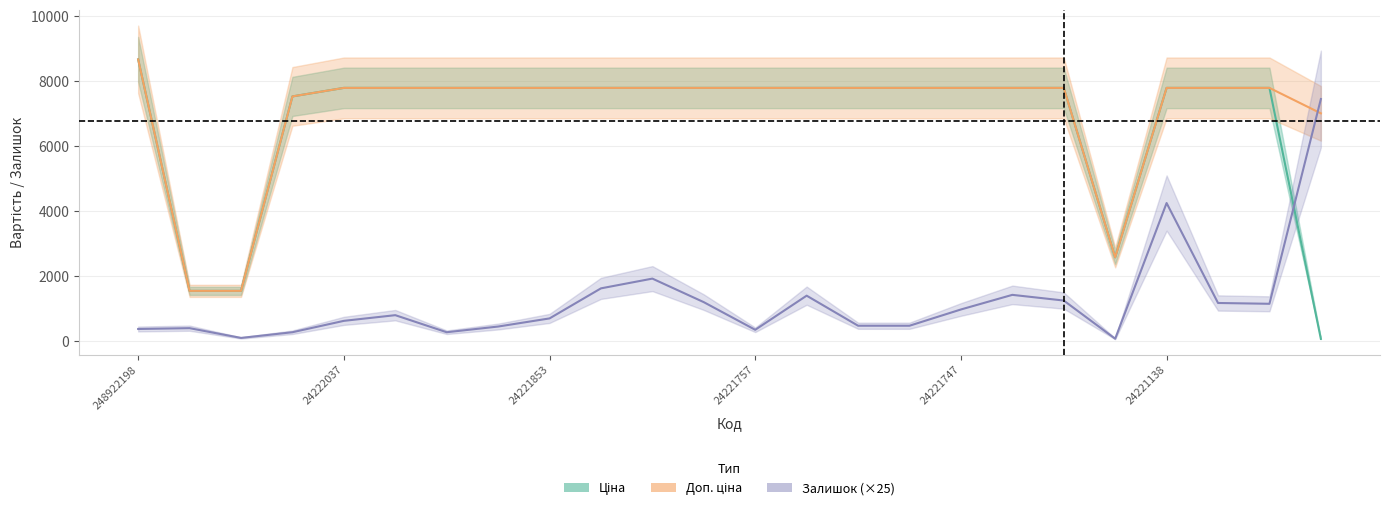

Reading left to right, extract all data points from this chart.

Залишок: 248922198=375.0	24221099=400.0	24221043=100.0	208461456=275.0	24222037=625.0	24222031=800.0	24221901=275.0	24221856=450.0	24221853=700.0	24221830=1625.0	24221824=1925.0	24221758=1200.0	24221757=350.0	24221754=1400.0	24221753=475.0	24221748=475.0	24221747=975.0	24221739=1425.0	24221696=1250.0	24221655=75.0	24221138=4250.0	24221012=1175.0	24220913=1150.0	259281863=7450.0
Ціна: 248922198=8669.7	24221099=1547.7	24221043=1547.7	208461456=7530.7	24222037=7792.9	24222031=7792.9	24221901=7792.9	24221856=7792.9	24221853=7792.9	24221830=7792.9	24221824=7792.9	24221758=7792.9	24221757=7792.9	24221754=7792.9	24221753=7792.9	24221748=7792.9	24221747=7792.9	24221739=7792.9	24221696=7792.9	24221655=2578.7	24221138=7792.9	24221012=7792.9	24220913=7792.9	259281863=70.1
Доп. ціна: 248922198=8669.7	24221099=1548.0	24221043=1548.0	208461456=7530.7	24222037=7792.9	24222031=7792.9	24221901=7792.9	24221856=7792.9	24221853=7792.9	24221830=7792.9	24221824=7792.9	24221758=7792.9	24221757=7792.9	24221754=7792.9	24221753=7792.9	24221748=7792.9	24221747=7792.9	24221739=7792.9	24221696=7792.9	24221655=2579.0	24221138=7792.9	24221012=7792.9	24220913=7792.9	259281863=7010.0